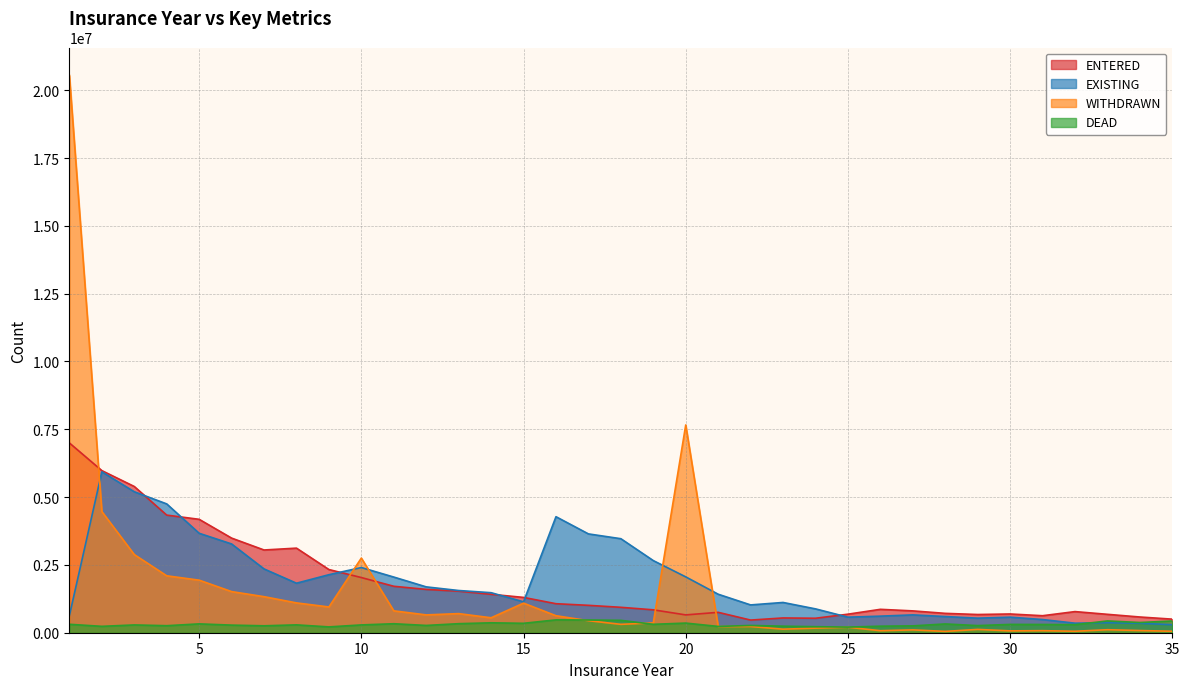

Which series has the largest total across all categories?

EXISTING